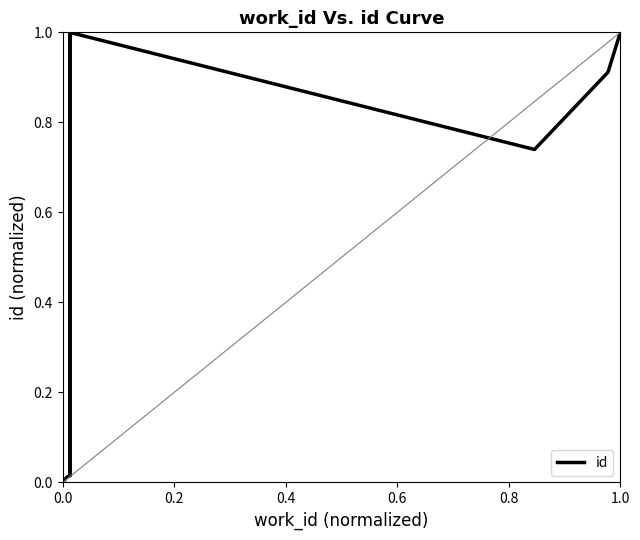

What is the difference between the maximum and minimum values?

1.0